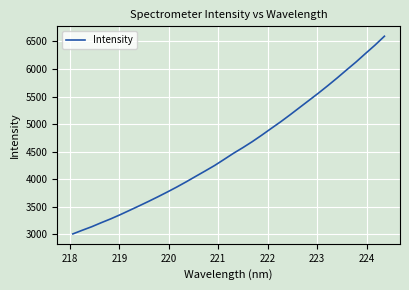

Is this an area chart (filled region under the line)?

No